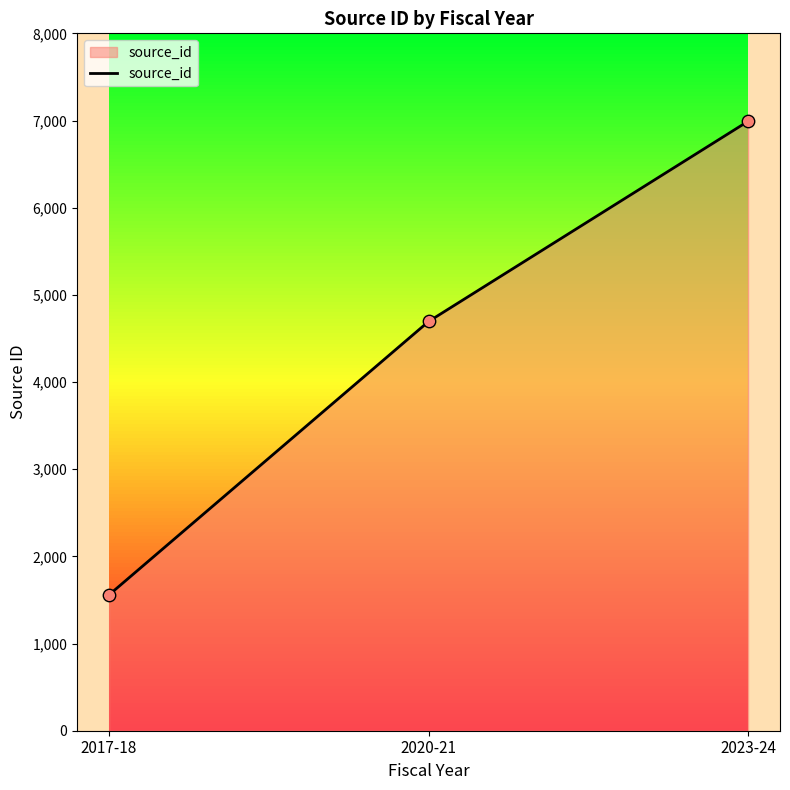

What is the change in value from 2017-18 to 2023-24?

+5432.0